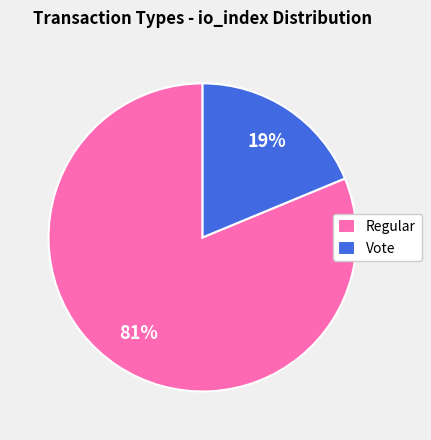

To the nearest percent, what is the combined percentage of Vote and Regular?

100%